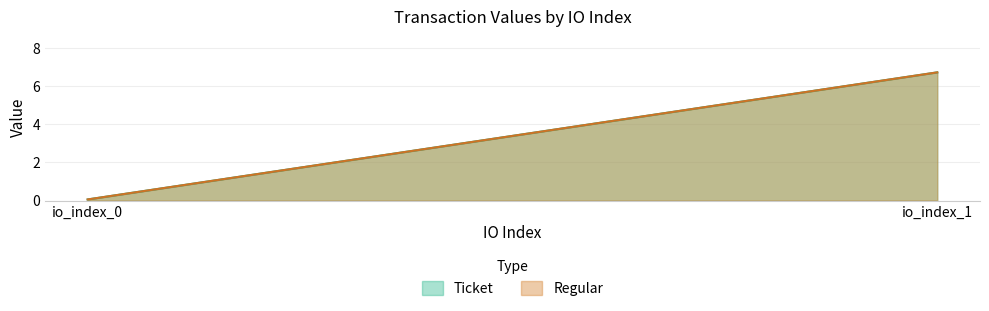

Does the chart have visible grid lines?

Yes